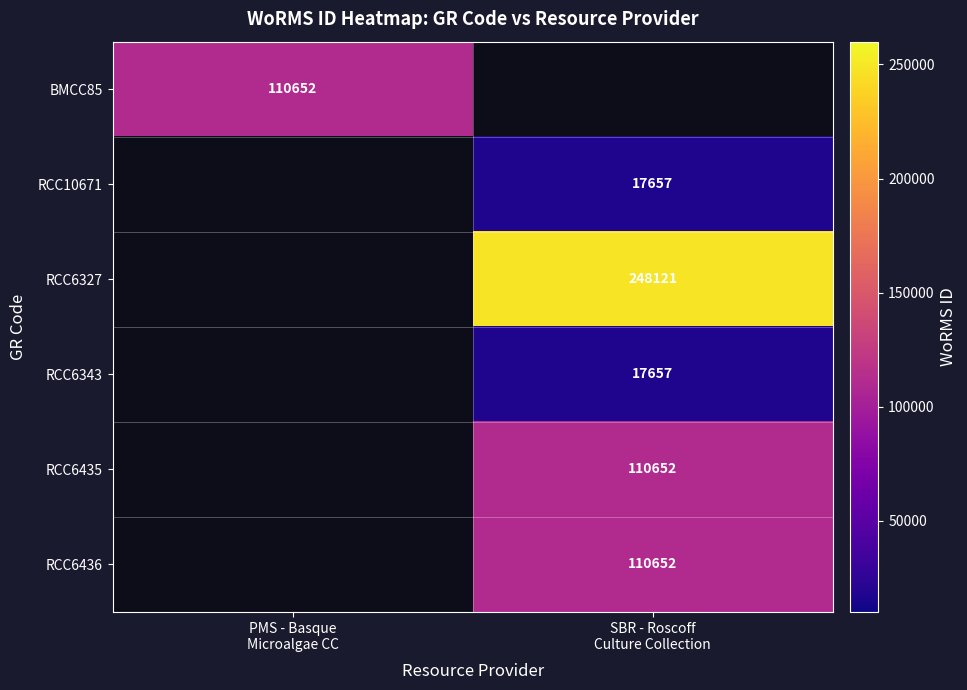

List the labels in order of RCC6435 value, smallest first.

PMS - Basque Microalgae CC, SBR - Roscoff Culture Collection